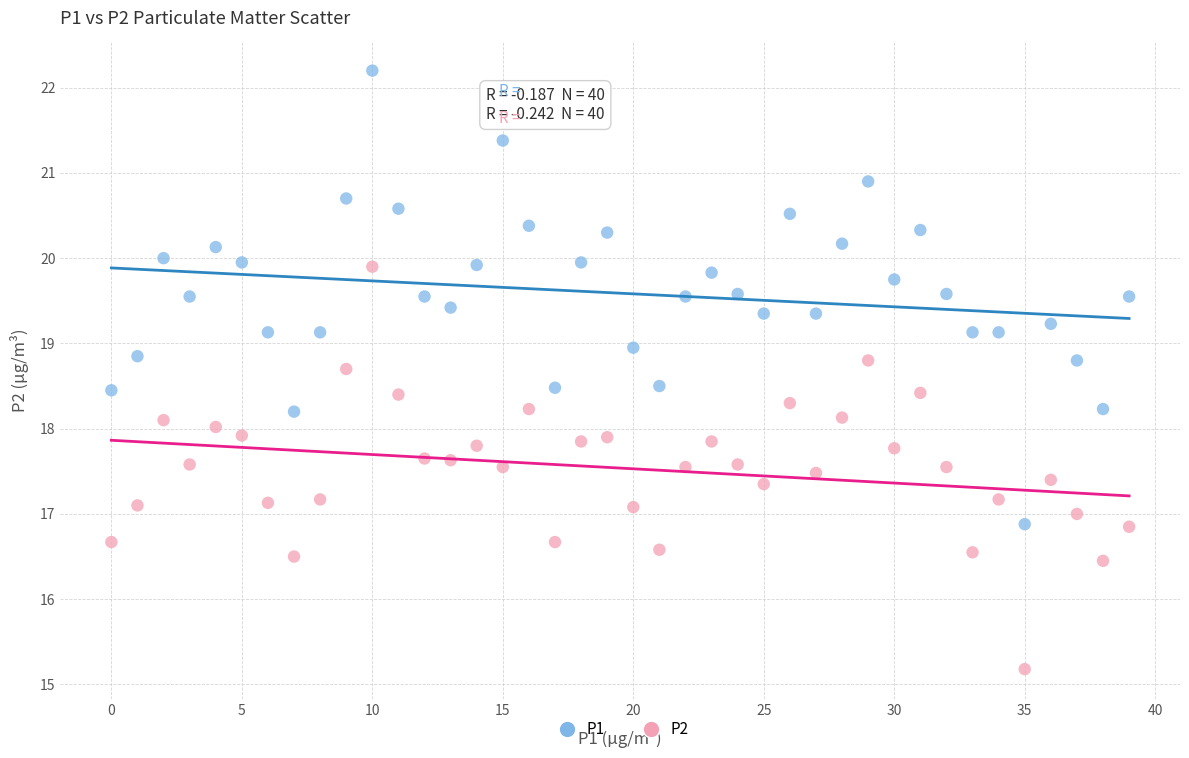

Which series has the widest spread of Y values?

P1